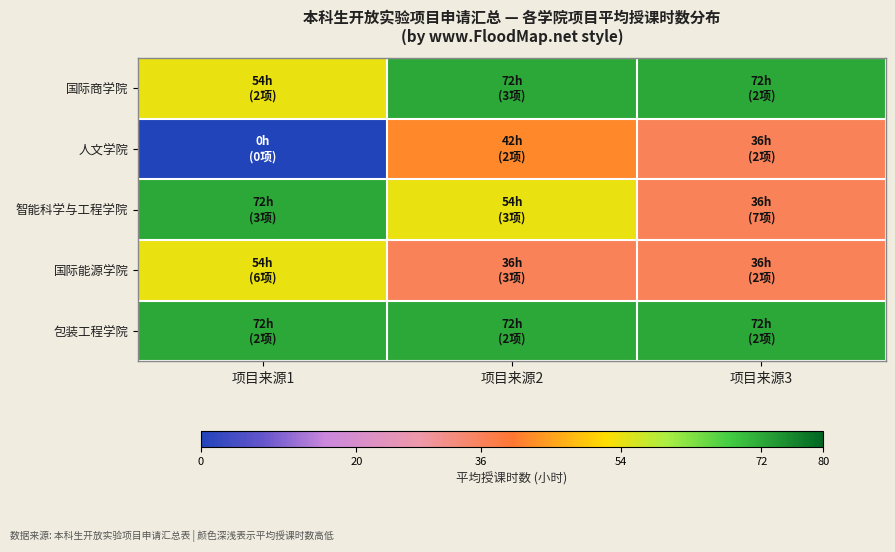

At how many categories does at least one series exceed 52?

3